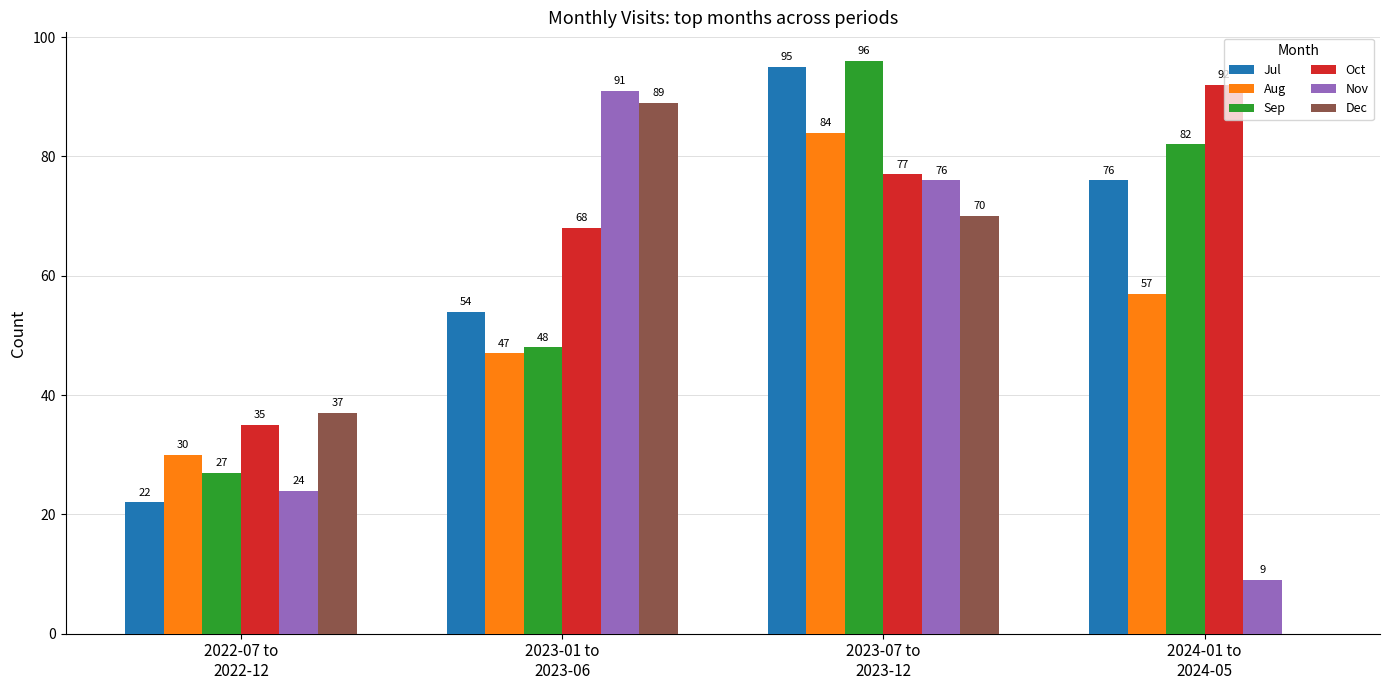

The Oct series shows 164 at 2024-01 to
2024-05. True or false?

False